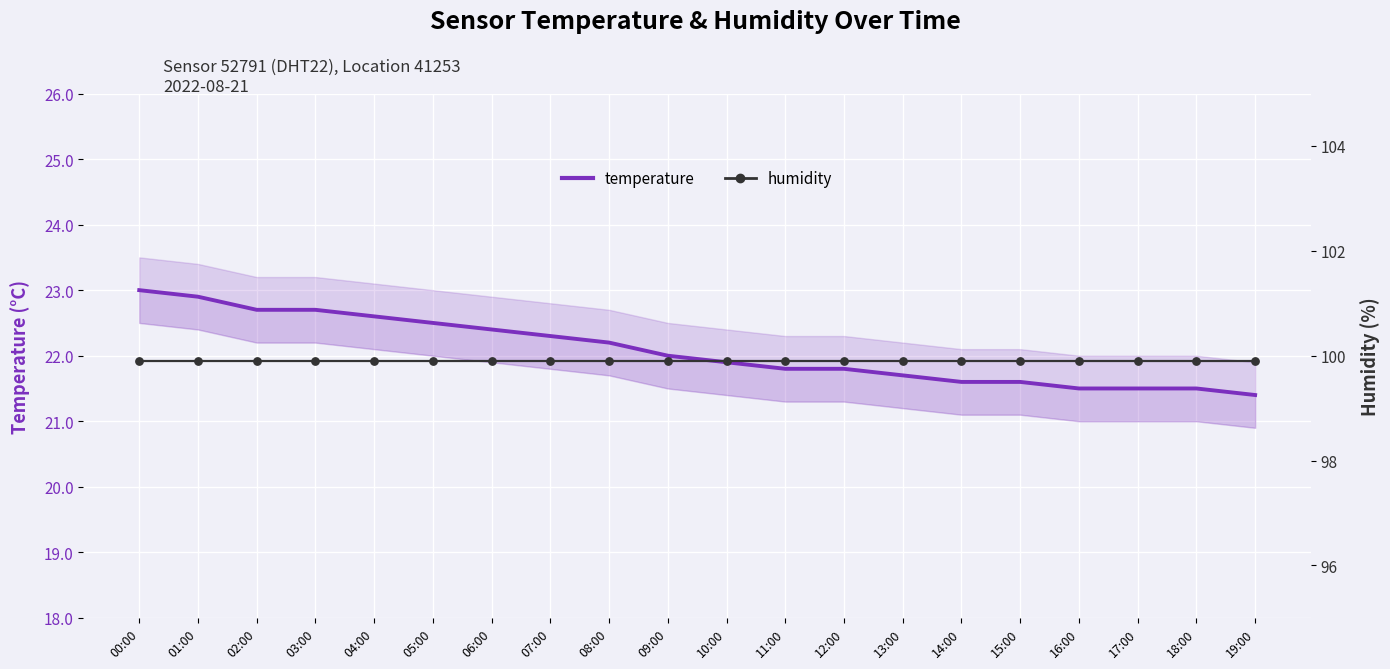

Which series has the largest Y range (max minus min)?

temperature